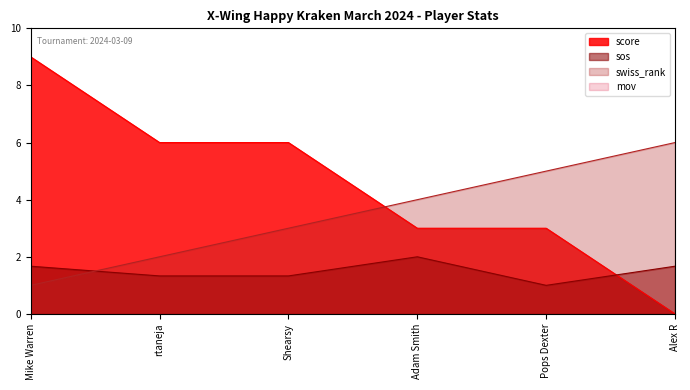

List the series in order of their peak value, highest first.

score, swiss_rank, sos